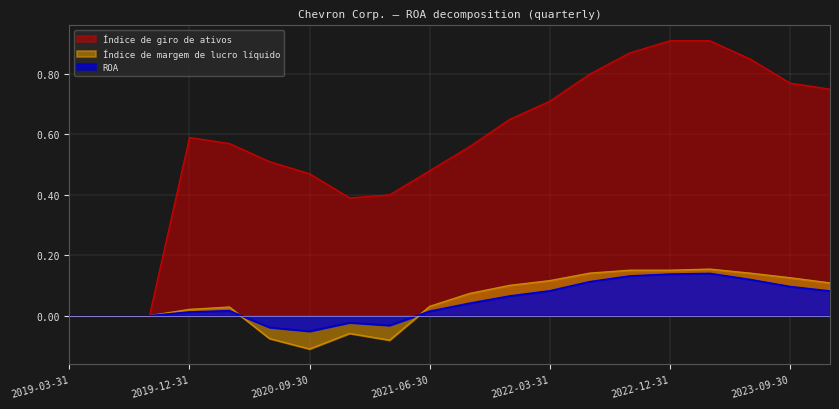

At which category does the chart reach its minimum across all series?

2020-09-30